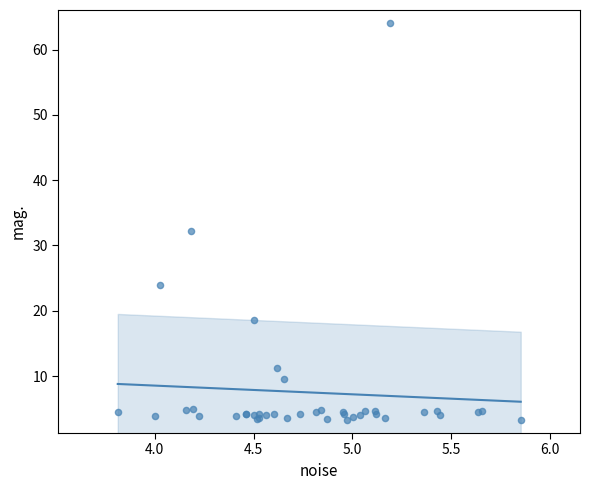

What Y value in the scatter plot is closest to 33?

32.3